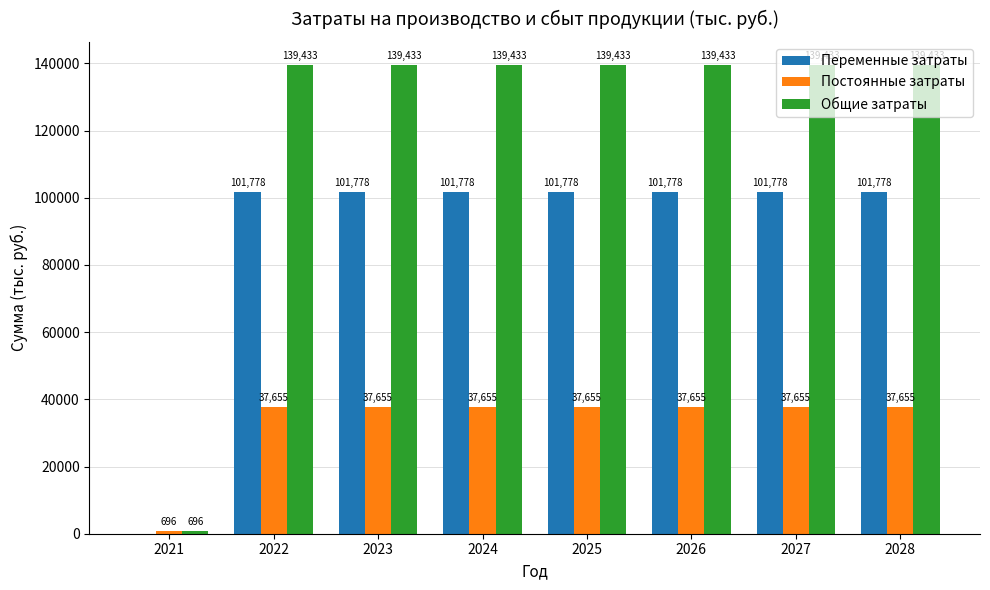

Is the value of Общие затраты at 2024 greater than the value of Постоянные затраты at 2027?

Yes